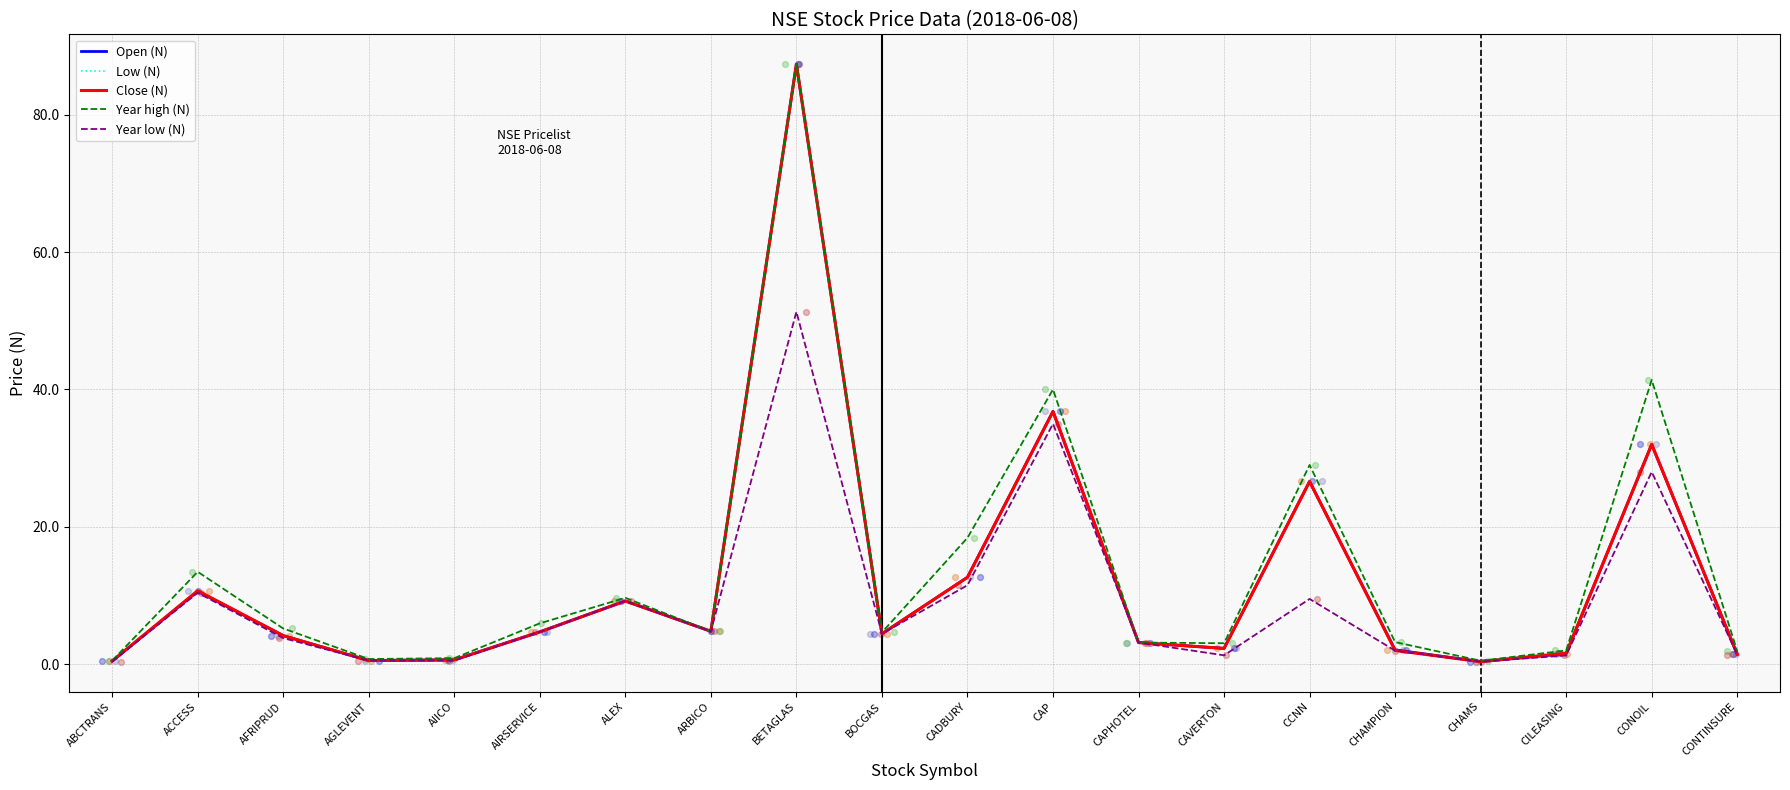

Which series reaches the maximum Y coordinate?

Open (N)